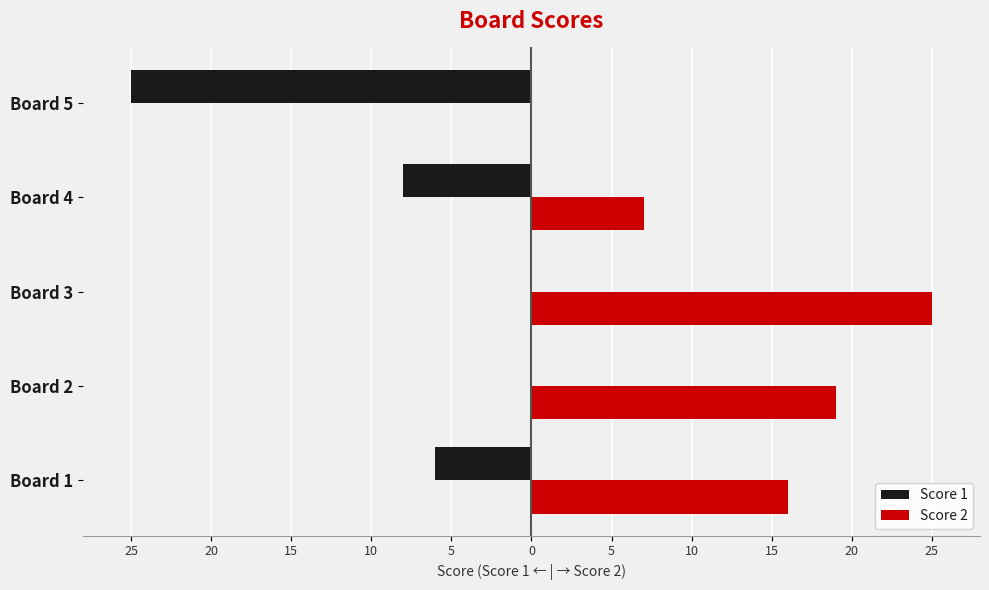

What are all the series names shown in the legend?

Score 1, Score 2